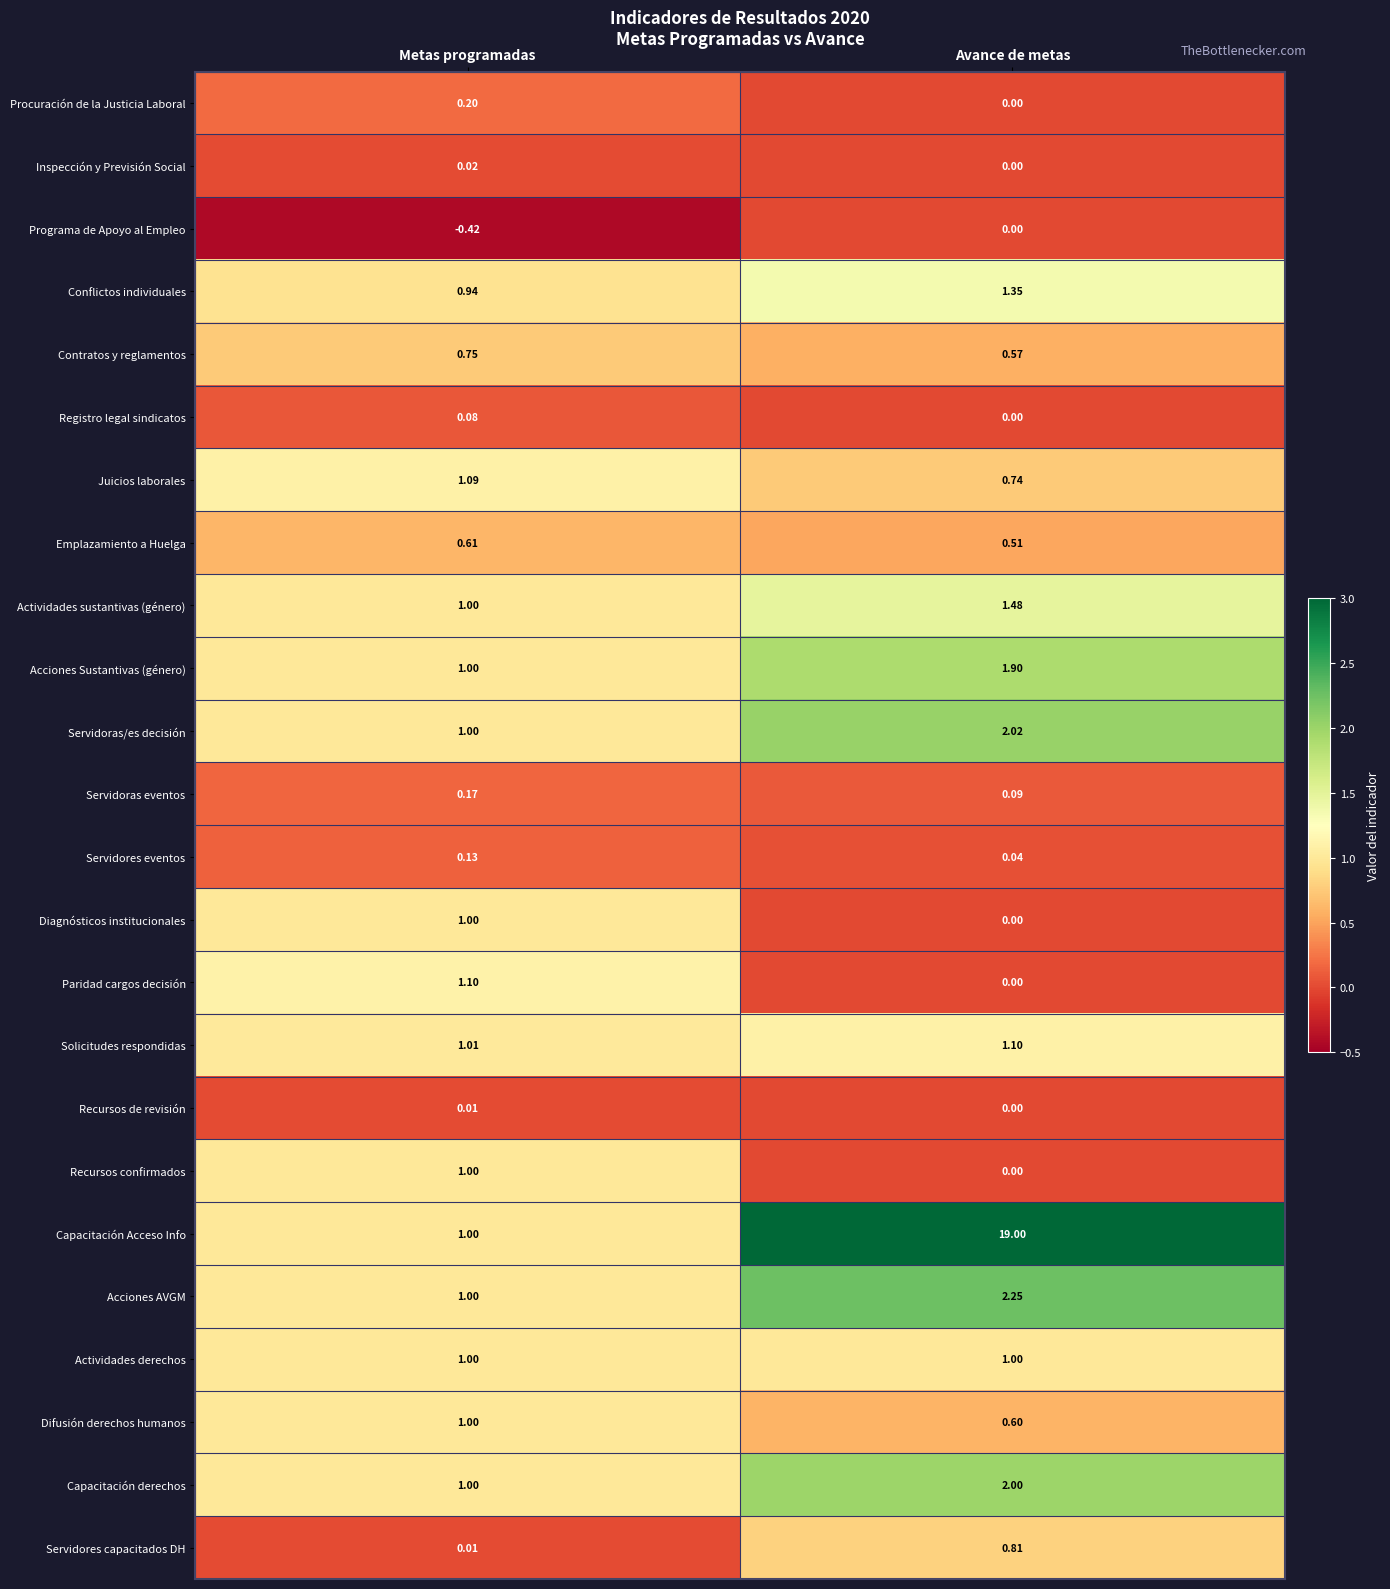

At which label does Acciones AVGM first exceed 2?

Avance de metas